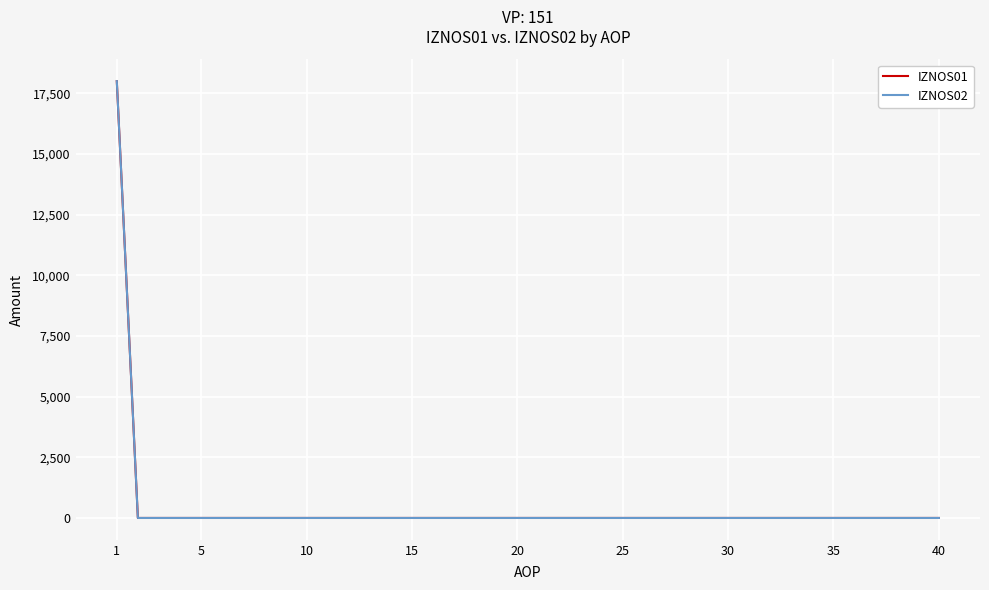

Which series has the largest range (max minus min)?

IZNOS02